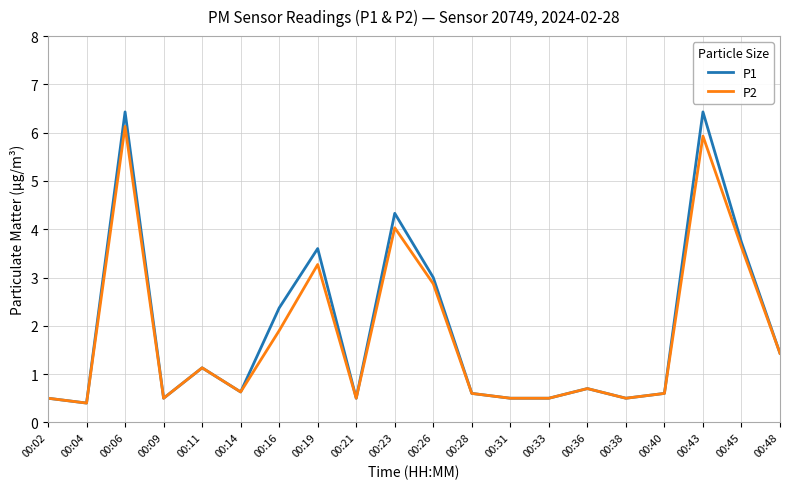

True or false: P1 has a value of 0.2 at 00:21.

False